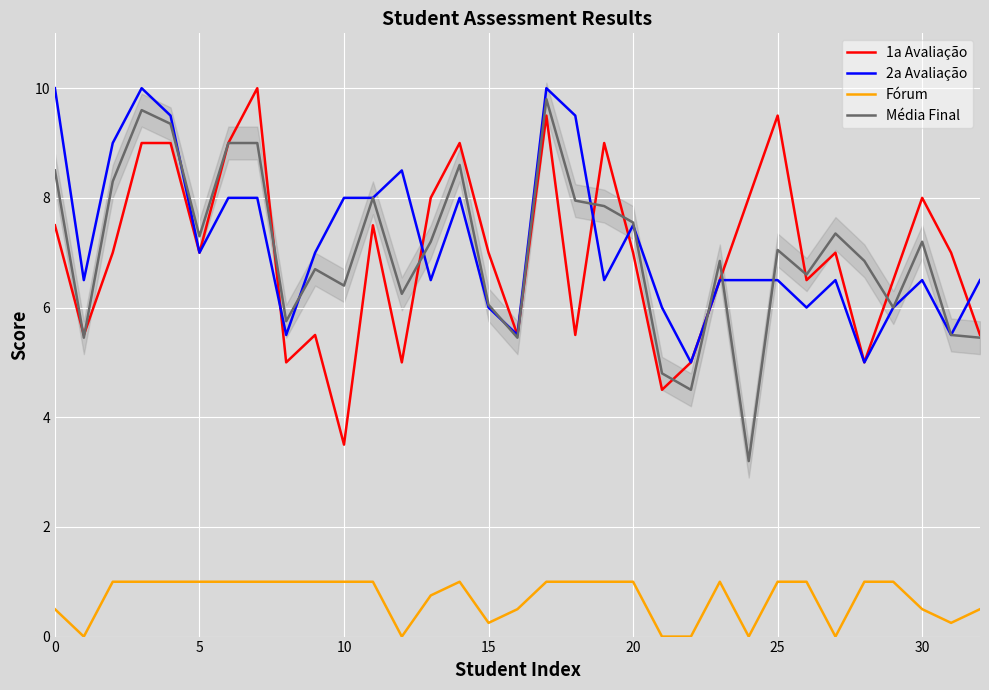

Is this an area chart (filled region under the line)?

No